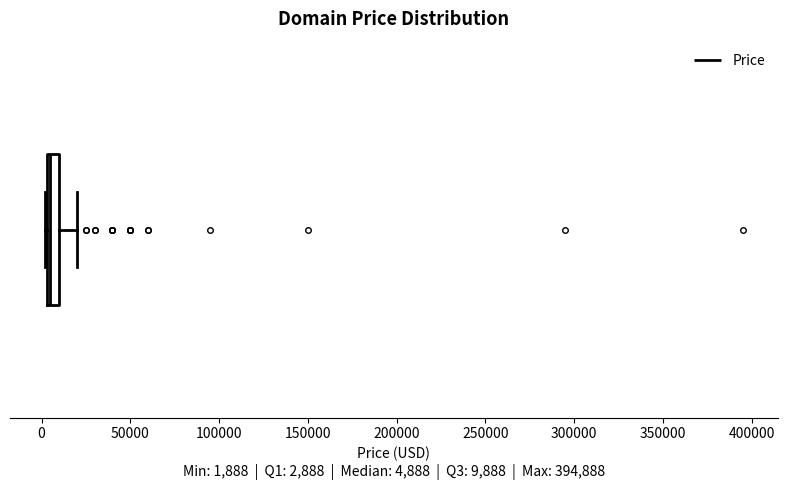

Where does the right whisker of the box end on the x-axis? The values are not printed on the chart, so give them approximately, as read against the axis.

20000